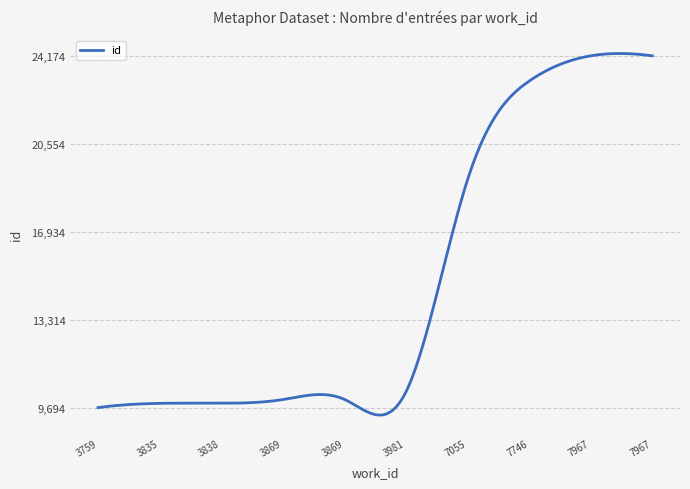

What is the average value?

14841.2